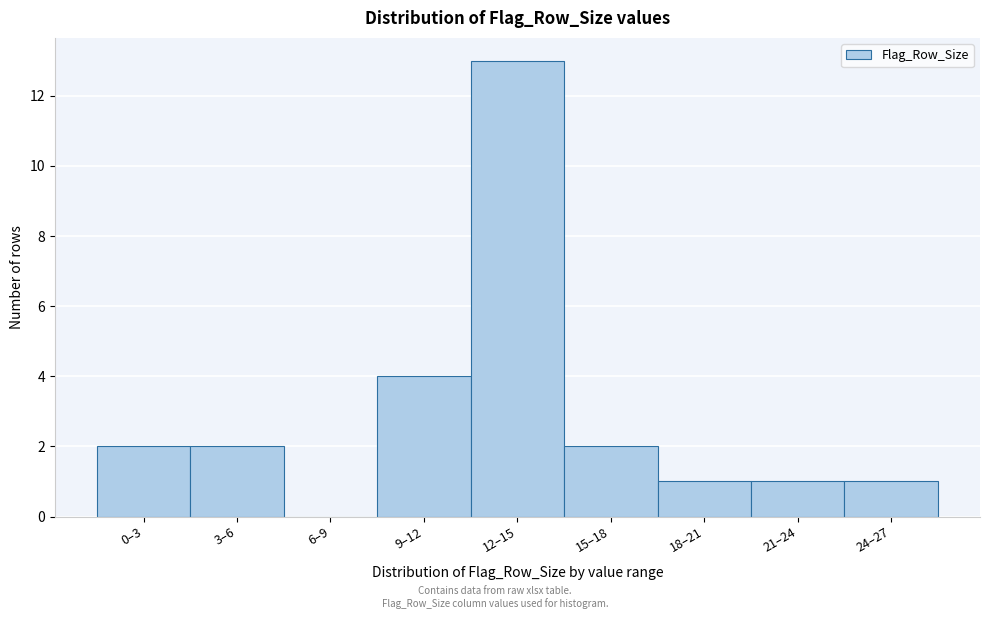

Reading right to left, list all the values displayed in this chart.

24–27=1	21–24=1	18–21=1	15–18=2	12–15=13	9–12=4	6–9=0	3–6=2	0–3=2